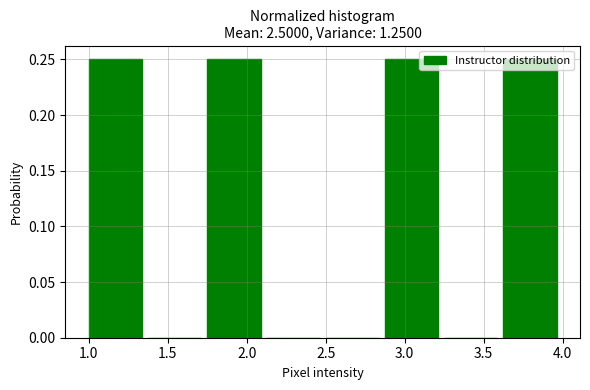

Reading left to right, list every bar in this chart as the range it spans on the x-axis followed by its height. Neither the bar edges nor the heights are printed on the chart, so give them approximately, as read against the axes.

1.000 to 1.375: 0.25
1.375 to 1.750: 0
1.750 to 2.125: 0.25
2.125 to 2.500: 0
2.500 to 2.875: 0
2.875 to 3.250: 0.25
3.250 to 3.625: 0
3.625 to 4.000: 0.25